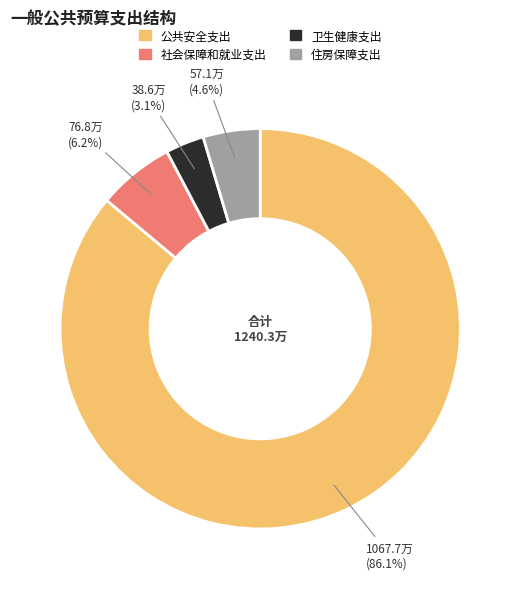

To the nearest percent, what is the difference between the largest and smallest slice percentages?

83%